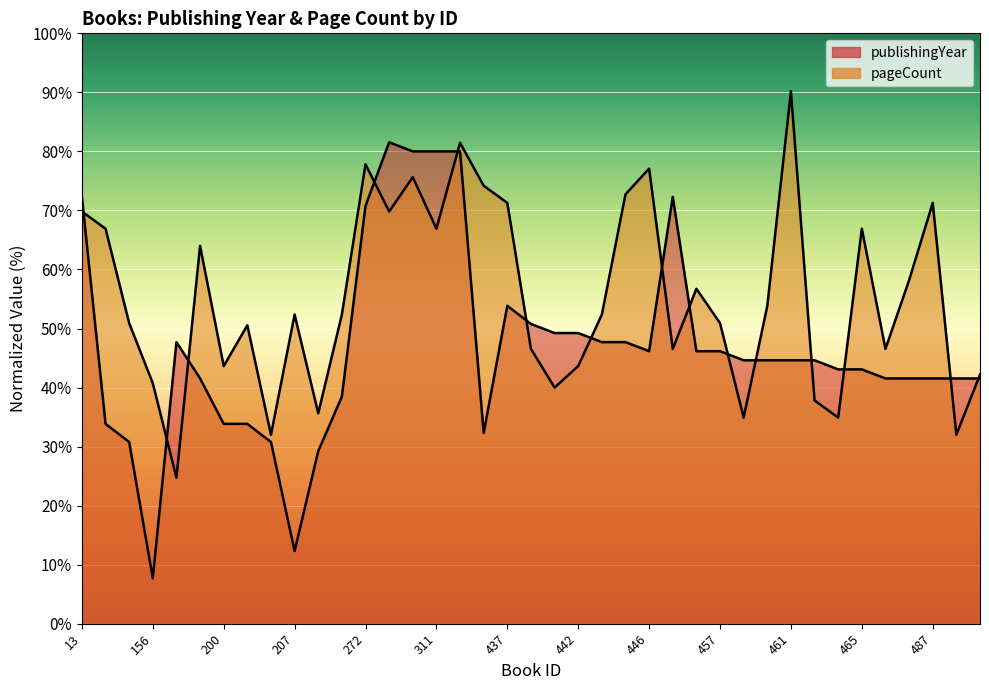

What is the lowest value of the pageCount series?

24.7